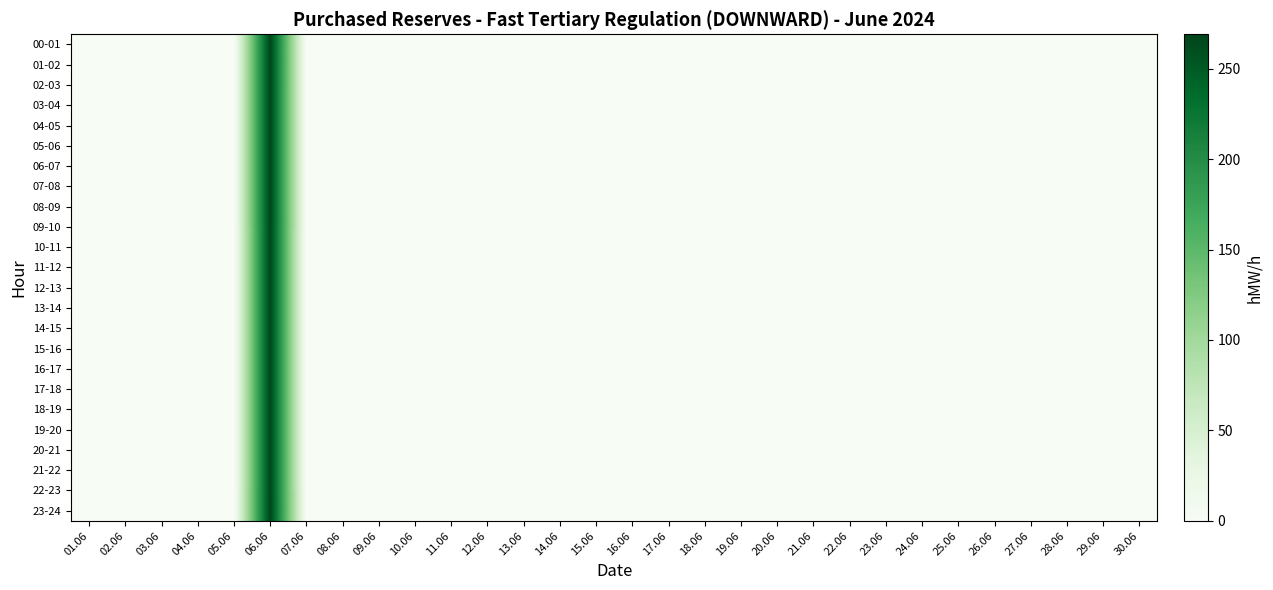

Reading left to right, extract all data points from this chart.

00-01: 01.06=0	02.06=0	03.06=0	04.06=0	05.06=0	06.06=269	07.06=0	08.06=0	09.06=0	10.06=0	11.06=0	12.06=0	13.06=0	14.06=0	15.06=0	16.06=0	17.06=0	18.06=0	19.06=0	20.06=0	21.06=0	22.06=0	23.06=0	24.06=0	25.06=0	26.06=0	27.06=0	28.06=0	29.06=0	30.06=0
01-02: 01.06=0	02.06=0	03.06=0	04.06=0	05.06=0	06.06=269	07.06=0	08.06=0	09.06=0	10.06=0	11.06=0	12.06=0	13.06=0	14.06=0	15.06=0	16.06=0	17.06=0	18.06=0	19.06=0	20.06=0	21.06=0	22.06=0	23.06=0	24.06=0	25.06=0	26.06=0	27.06=0	28.06=0	29.06=0	30.06=0
02-03: 01.06=0	02.06=0	03.06=0	04.06=0	05.06=0	06.06=269	07.06=0	08.06=0	09.06=0	10.06=0	11.06=0	12.06=0	13.06=0	14.06=0	15.06=0	16.06=0	17.06=0	18.06=0	19.06=0	20.06=0	21.06=0	22.06=0	23.06=0	24.06=0	25.06=0	26.06=0	27.06=0	28.06=0	29.06=0	30.06=0
03-04: 01.06=0	02.06=0	03.06=0	04.06=0	05.06=0	06.06=269	07.06=0	08.06=0	09.06=0	10.06=0	11.06=0	12.06=0	13.06=0	14.06=0	15.06=0	16.06=0	17.06=0	18.06=0	19.06=0	20.06=0	21.06=0	22.06=0	23.06=0	24.06=0	25.06=0	26.06=0	27.06=0	28.06=0	29.06=0	30.06=0
04-05: 01.06=0	02.06=0	03.06=0	04.06=0	05.06=0	06.06=269	07.06=0	08.06=0	09.06=0	10.06=0	11.06=0	12.06=0	13.06=0	14.06=0	15.06=0	16.06=0	17.06=0	18.06=0	19.06=0	20.06=0	21.06=0	22.06=0	23.06=0	24.06=0	25.06=0	26.06=0	27.06=0	28.06=0	29.06=0	30.06=0
05-06: 01.06=0	02.06=0	03.06=0	04.06=0	05.06=0	06.06=269	07.06=0	08.06=0	09.06=0	10.06=0	11.06=0	12.06=0	13.06=0	14.06=0	15.06=0	16.06=0	17.06=0	18.06=0	19.06=0	20.06=0	21.06=0	22.06=0	23.06=0	24.06=0	25.06=0	26.06=0	27.06=0	28.06=0	29.06=0	30.06=0
06-07: 01.06=0	02.06=0	03.06=0	04.06=0	05.06=0	06.06=269	07.06=0	08.06=0	09.06=0	10.06=0	11.06=0	12.06=0	13.06=0	14.06=0	15.06=0	16.06=0	17.06=0	18.06=0	19.06=0	20.06=0	21.06=0	22.06=0	23.06=0	24.06=0	25.06=0	26.06=0	27.06=0	28.06=0	29.06=0	30.06=0
07-08: 01.06=0	02.06=0	03.06=0	04.06=0	05.06=0	06.06=269	07.06=0	08.06=0	09.06=0	10.06=0	11.06=0	12.06=0	13.06=0	14.06=0	15.06=0	16.06=0	17.06=0	18.06=0	19.06=0	20.06=0	21.06=0	22.06=0	23.06=0	24.06=0	25.06=0	26.06=0	27.06=0	28.06=0	29.06=0	30.06=0
08-09: 01.06=0	02.06=0	03.06=0	04.06=0	05.06=0	06.06=269	07.06=0	08.06=0	09.06=0	10.06=0	11.06=0	12.06=0	13.06=0	14.06=0	15.06=0	16.06=0	17.06=0	18.06=0	19.06=0	20.06=0	21.06=0	22.06=0	23.06=0	24.06=0	25.06=0	26.06=0	27.06=0	28.06=0	29.06=0	30.06=0
09-10: 01.06=0	02.06=0	03.06=0	04.06=0	05.06=0	06.06=269	07.06=0	08.06=0	09.06=0	10.06=0	11.06=0	12.06=0	13.06=0	14.06=0	15.06=0	16.06=0	17.06=0	18.06=0	19.06=0	20.06=0	21.06=0	22.06=0	23.06=0	24.06=0	25.06=0	26.06=0	27.06=0	28.06=0	29.06=0	30.06=0
10-11: 01.06=0	02.06=0	03.06=0	04.06=0	05.06=0	06.06=268	07.06=0	08.06=0	09.06=0	10.06=0	11.06=0	12.06=0	13.06=0	14.06=0	15.06=0	16.06=0	17.06=0	18.06=0	19.06=0	20.06=0	21.06=0	22.06=0	23.06=0	24.06=0	25.06=0	26.06=0	27.06=0	28.06=0	29.06=0	30.06=0
11-12: 01.06=0	02.06=0	03.06=0	04.06=0	05.06=0	06.06=268	07.06=0	08.06=0	09.06=0	10.06=0	11.06=0	12.06=0	13.06=0	14.06=0	15.06=0	16.06=0	17.06=0	18.06=0	19.06=0	20.06=0	21.06=0	22.06=0	23.06=0	24.06=0	25.06=0	26.06=0	27.06=0	28.06=0	29.06=0	30.06=0
12-13: 01.06=0	02.06=0	03.06=0	04.06=0	05.06=0	06.06=268	07.06=0	08.06=0	09.06=0	10.06=0	11.06=0	12.06=0	13.06=0	14.06=0	15.06=0	16.06=0	17.06=0	18.06=0	19.06=0	20.06=0	21.06=0	22.06=0	23.06=0	24.06=0	25.06=0	26.06=0	27.06=0	28.06=0	29.06=0	30.06=0
13-14: 01.06=0	02.06=0	03.06=0	04.06=0	05.06=0	06.06=268	07.06=0	08.06=0	09.06=0	10.06=0	11.06=0	12.06=0	13.06=0	14.06=0	15.06=0	16.06=0	17.06=0	18.06=0	19.06=0	20.06=0	21.06=0	22.06=0	23.06=0	24.06=0	25.06=0	26.06=0	27.06=0	28.06=0	29.06=0	30.06=0
14-15: 01.06=0	02.06=0	03.06=0	04.06=0	05.06=0	06.06=268	07.06=0	08.06=0	09.06=0	10.06=0	11.06=0	12.06=0	13.06=0	14.06=0	15.06=0	16.06=0	17.06=0	18.06=0	19.06=0	20.06=0	21.06=0	22.06=0	23.06=0	24.06=0	25.06=0	26.06=0	27.06=0	28.06=0	29.06=0	30.06=0
15-16: 01.06=0	02.06=0	03.06=0	04.06=0	05.06=0	06.06=268	07.06=0	08.06=0	09.06=0	10.06=0	11.06=0	12.06=0	13.06=0	14.06=0	15.06=0	16.06=0	17.06=0	18.06=0	19.06=0	20.06=0	21.06=0	22.06=0	23.06=0	24.06=0	25.06=0	26.06=0	27.06=0	28.06=0	29.06=0	30.06=0
16-17: 01.06=0	02.06=0	03.06=0	04.06=0	05.06=0	06.06=268	07.06=0	08.06=0	09.06=0	10.06=0	11.06=0	12.06=0	13.06=0	14.06=0	15.06=0	16.06=0	17.06=0	18.06=0	19.06=0	20.06=0	21.06=0	22.06=0	23.06=0	24.06=0	25.06=0	26.06=0	27.06=0	28.06=0	29.06=0	30.06=0
17-18: 01.06=0	02.06=0	03.06=0	04.06=0	05.06=0	06.06=268	07.06=0	08.06=0	09.06=0	10.06=0	11.06=0	12.06=0	13.06=0	14.06=0	15.06=0	16.06=0	17.06=0	18.06=0	19.06=0	20.06=0	21.06=0	22.06=0	23.06=0	24.06=0	25.06=0	26.06=0	27.06=0	28.06=0	29.06=0	30.06=0
18-19: 01.06=0	02.06=0	03.06=0	04.06=0	05.06=0	06.06=268	07.06=0	08.06=0	09.06=0	10.06=0	11.06=0	12.06=0	13.06=0	14.06=0	15.06=0	16.06=0	17.06=0	18.06=0	19.06=0	20.06=0	21.06=0	22.06=0	23.06=0	24.06=0	25.06=0	26.06=0	27.06=0	28.06=0	29.06=0	30.06=0
19-20: 01.06=0	02.06=0	03.06=0	04.06=0	05.06=0	06.06=268	07.06=0	08.06=0	09.06=0	10.06=0	11.06=0	12.06=0	13.06=0	14.06=0	15.06=0	16.06=0	17.06=0	18.06=0	19.06=0	20.06=0	21.06=0	22.06=0	23.06=0	24.06=0	25.06=0	26.06=0	27.06=0	28.06=0	29.06=0	30.06=0
20-21: 01.06=0	02.06=0	03.06=0	04.06=0	05.06=0	06.06=268	07.06=0	08.06=0	09.06=0	10.06=0	11.06=0	12.06=0	13.06=0	14.06=0	15.06=0	16.06=0	17.06=0	18.06=0	19.06=0	20.06=0	21.06=0	22.06=0	23.06=0	24.06=0	25.06=0	26.06=0	27.06=0	28.06=0	29.06=0	30.06=0
21-22: 01.06=0	02.06=0	03.06=0	04.06=0	05.06=0	06.06=268	07.06=0	08.06=0	09.06=0	10.06=0	11.06=0	12.06=0	13.06=0	14.06=0	15.06=0	16.06=0	17.06=0	18.06=0	19.06=0	20.06=0	21.06=0	22.06=0	23.06=0	24.06=0	25.06=0	26.06=0	27.06=0	28.06=0	29.06=0	30.06=0
22-23: 01.06=0	02.06=0	03.06=0	04.06=0	05.06=0	06.06=269	07.06=0	08.06=0	09.06=0	10.06=0	11.06=0	12.06=0	13.06=0	14.06=0	15.06=0	16.06=0	17.06=0	18.06=0	19.06=0	20.06=0	21.06=0	22.06=0	23.06=0	24.06=0	25.06=0	26.06=0	27.06=0	28.06=0	29.06=0	30.06=0
23-24: 01.06=0	02.06=0	03.06=0	04.06=0	05.06=0	06.06=269	07.06=0	08.06=0	09.06=0	10.06=0	11.06=0	12.06=0	13.06=0	14.06=0	15.06=0	16.06=0	17.06=0	18.06=0	19.06=0	20.06=0	21.06=0	22.06=0	23.06=0	24.06=0	25.06=0	26.06=0	27.06=0	28.06=0	29.06=0	30.06=0